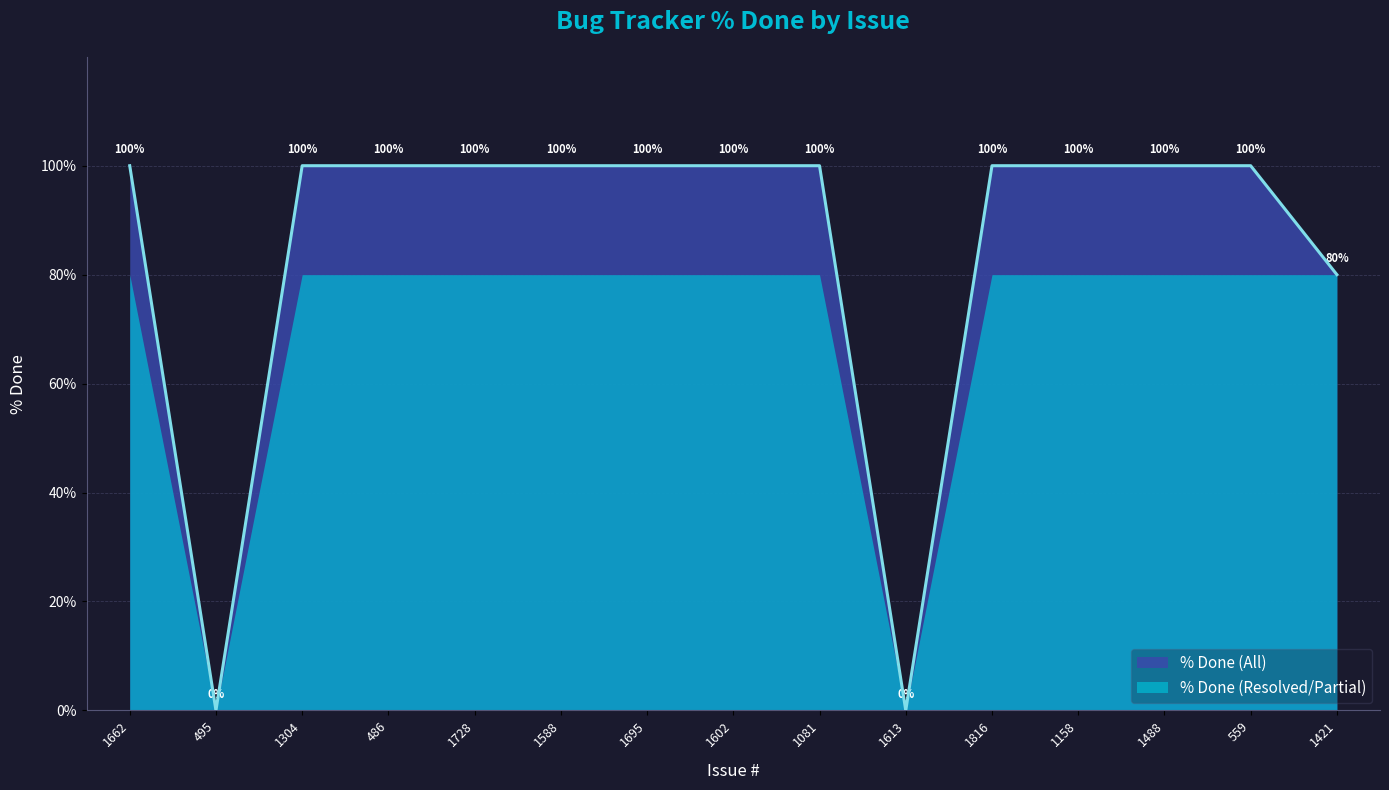

The value at 1304 is 70. True or false?

False